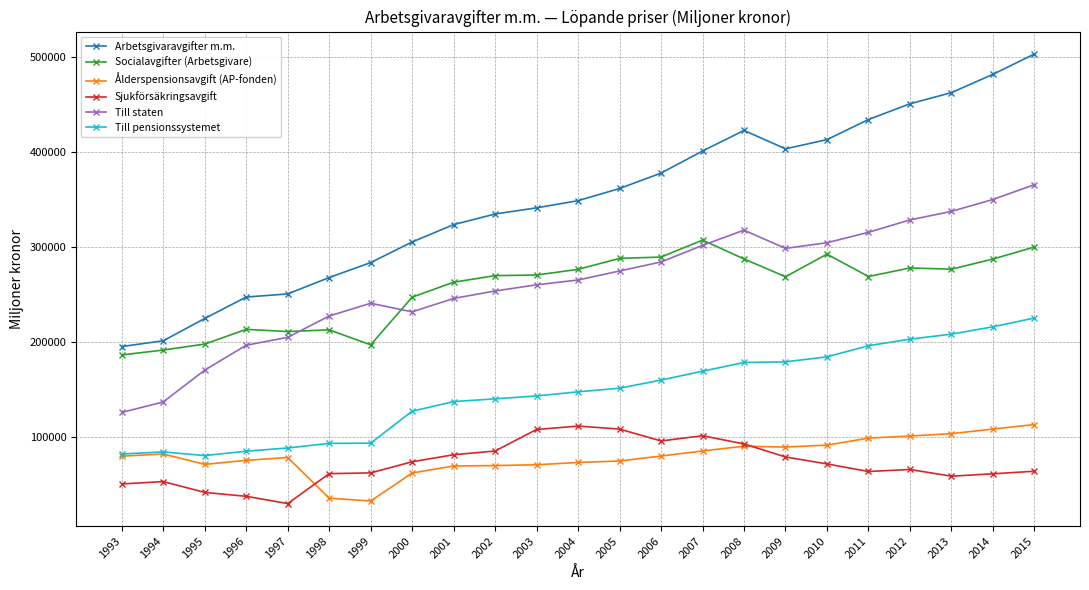

True or false: Socialavgifter (Arbetsgivare) has more than 0 points higher than both neighbors.

True